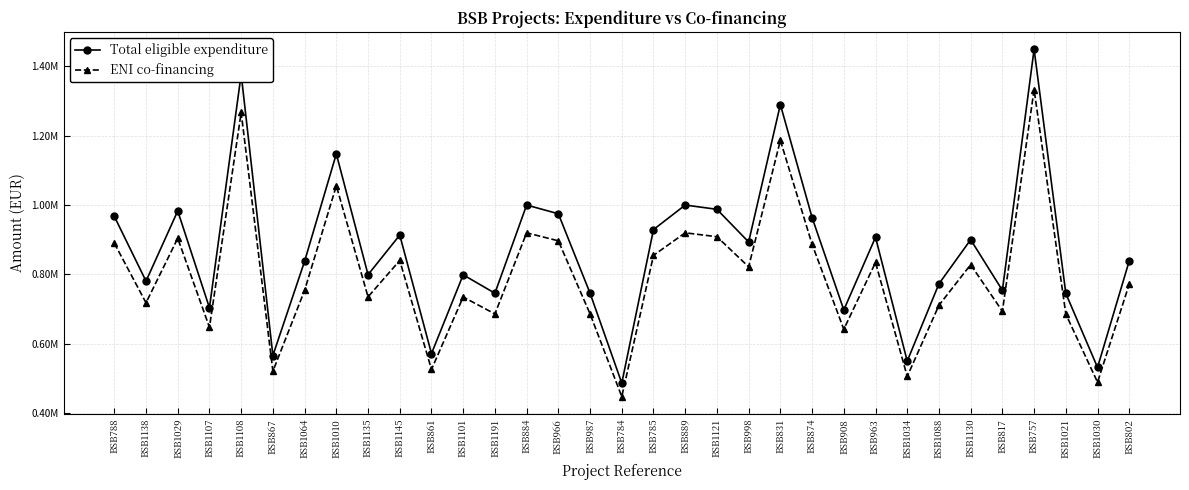

What is the smallest value displayed?

447931.2